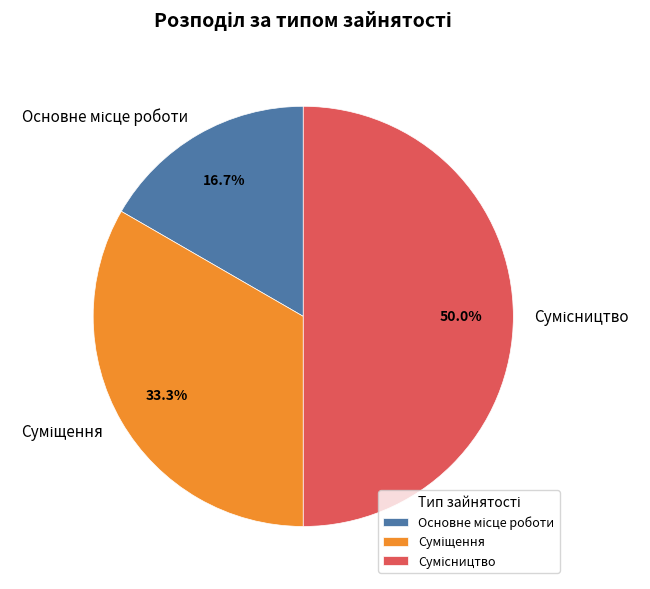

Between Суміщення and Основне місце роботи, which is larger?

Суміщення